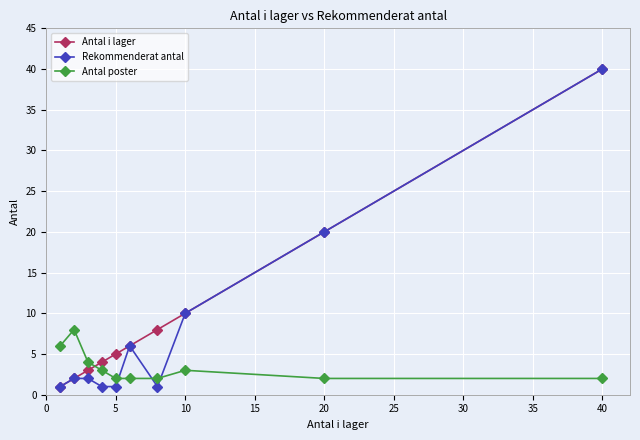

True or false: Antal i lager has more than 2 interior local peaks.

False